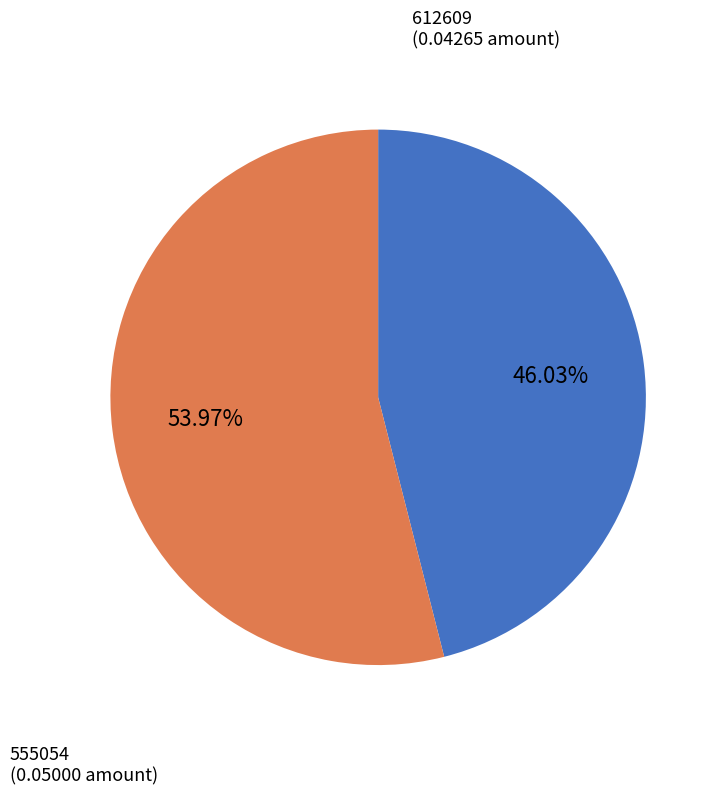

True or false: 555054 accounts for 54% of the total.

True